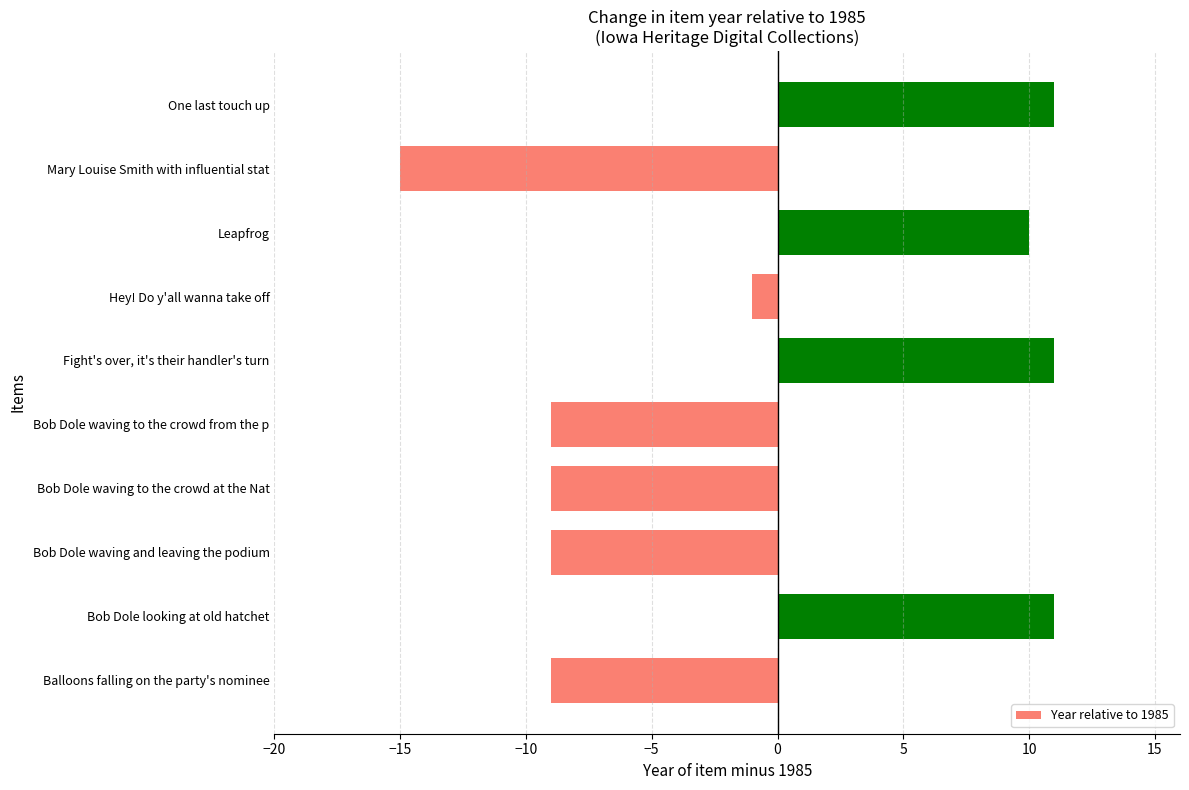

Is it true that the value at Fight's over, it's their handler's turn is 11?

True